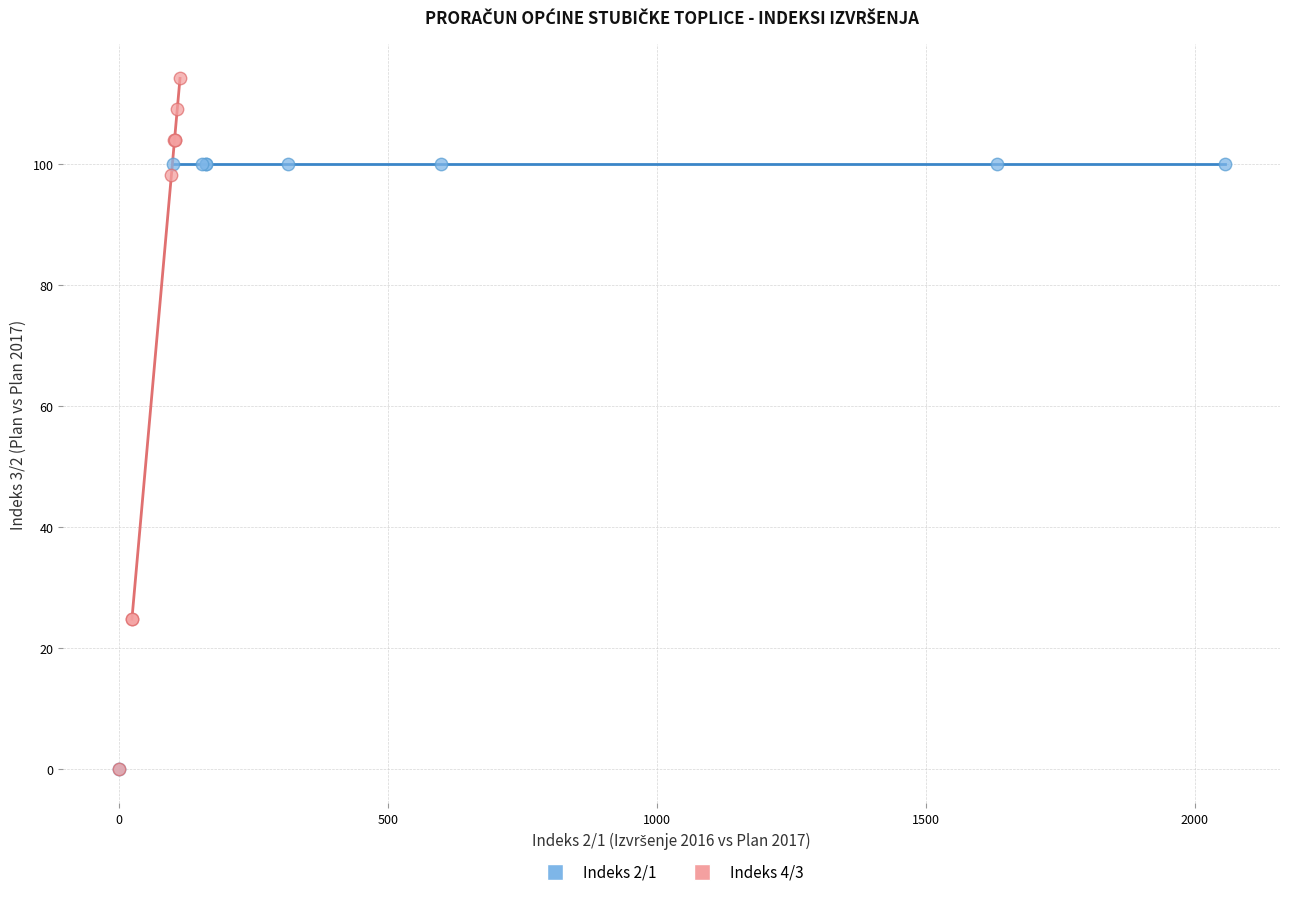

Which series has the widest spread of Y values?

Indeks 4/3